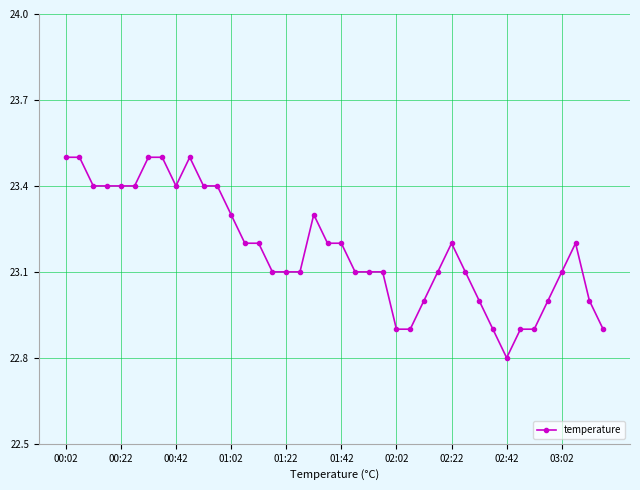

What is the difference between the maximum and minimum values?

0.7